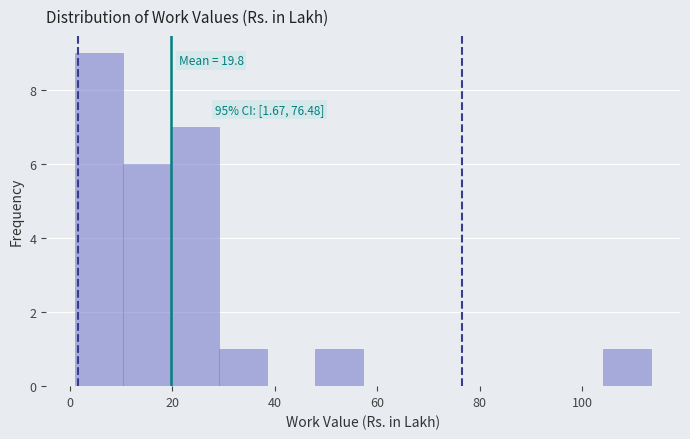

Over which range of the x-axis is the bar tallest?

2 to 10